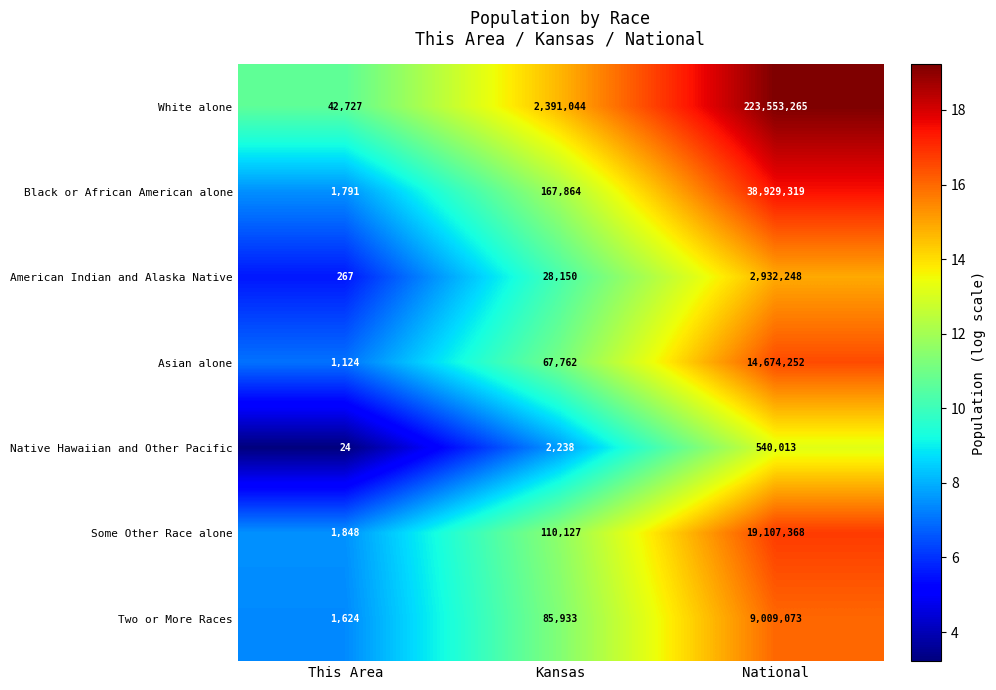

Which series has the largest total across all categories?

White alone